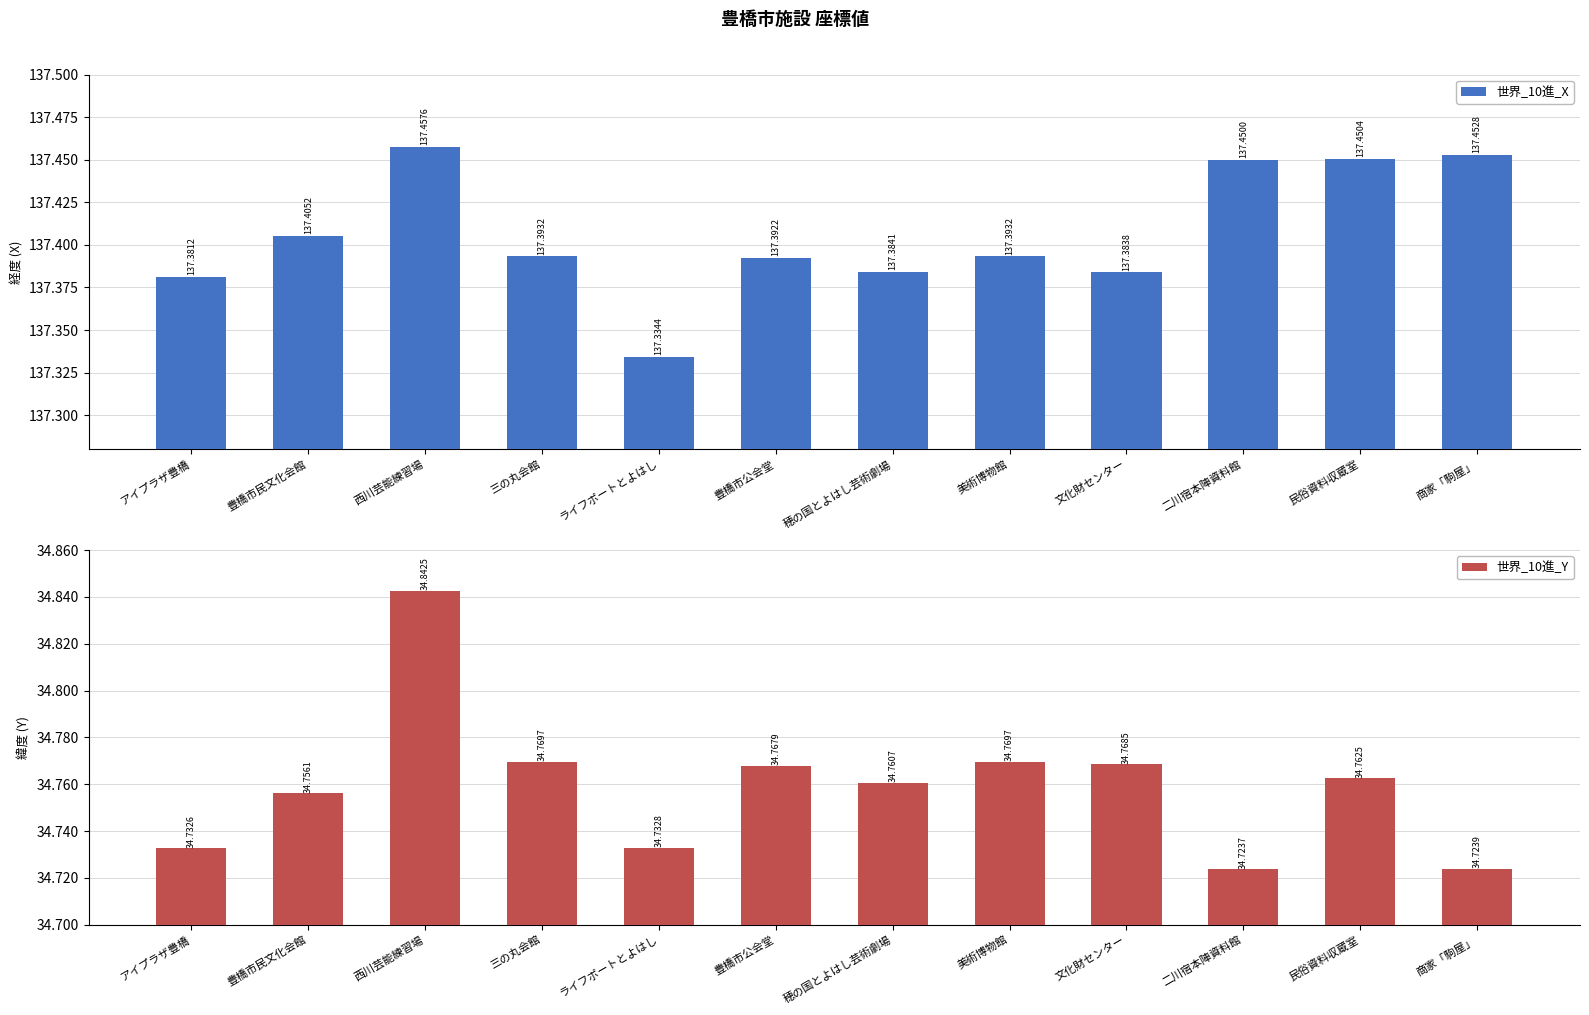

At how many categories does at least one series exceed 137?

12